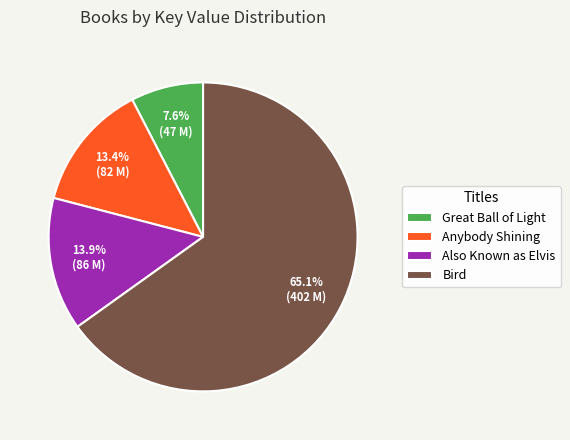

To the nearest percent, what portion does Also Known as Elvis represent?

14%